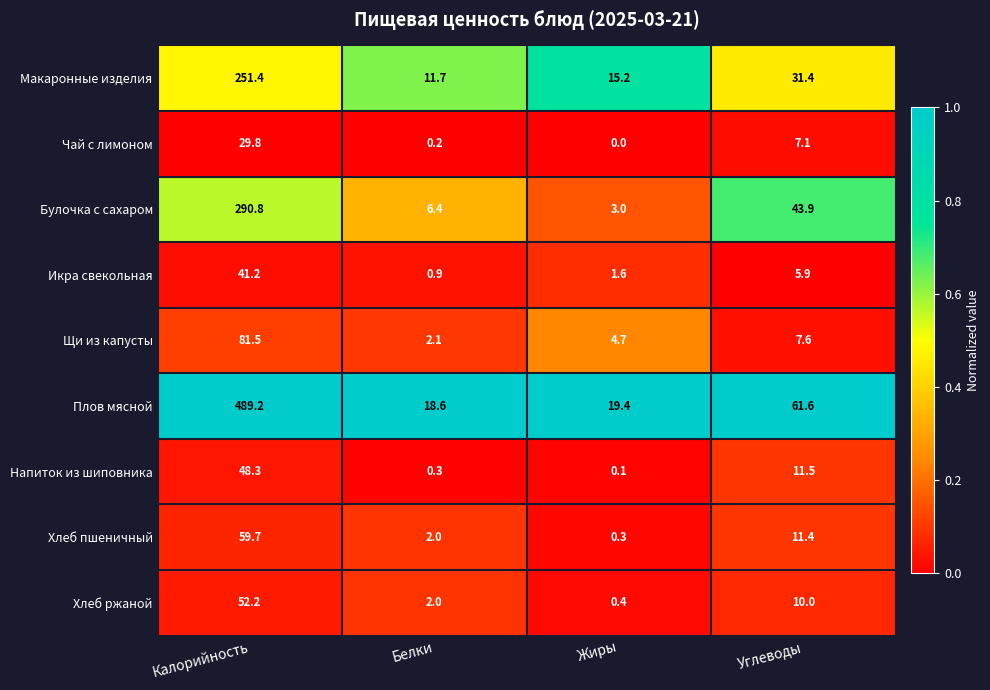

What is the difference between the maximum and second lowest values in the Икра свекольная series?

39.6